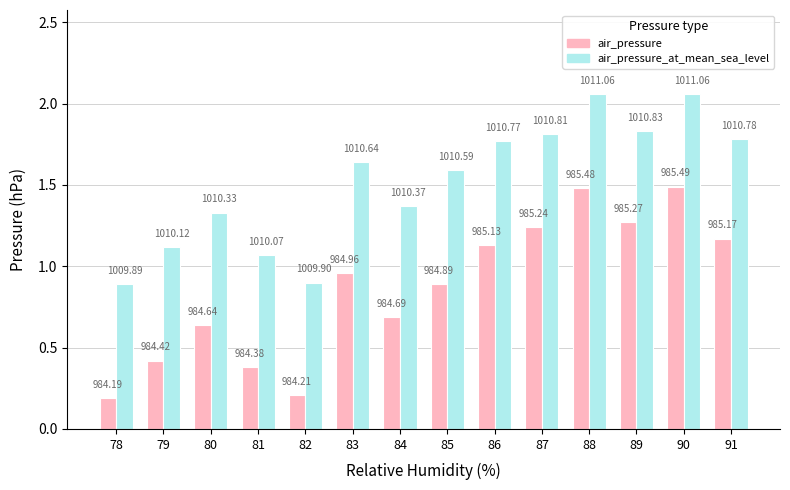

Does the chart contain any negative values?

No